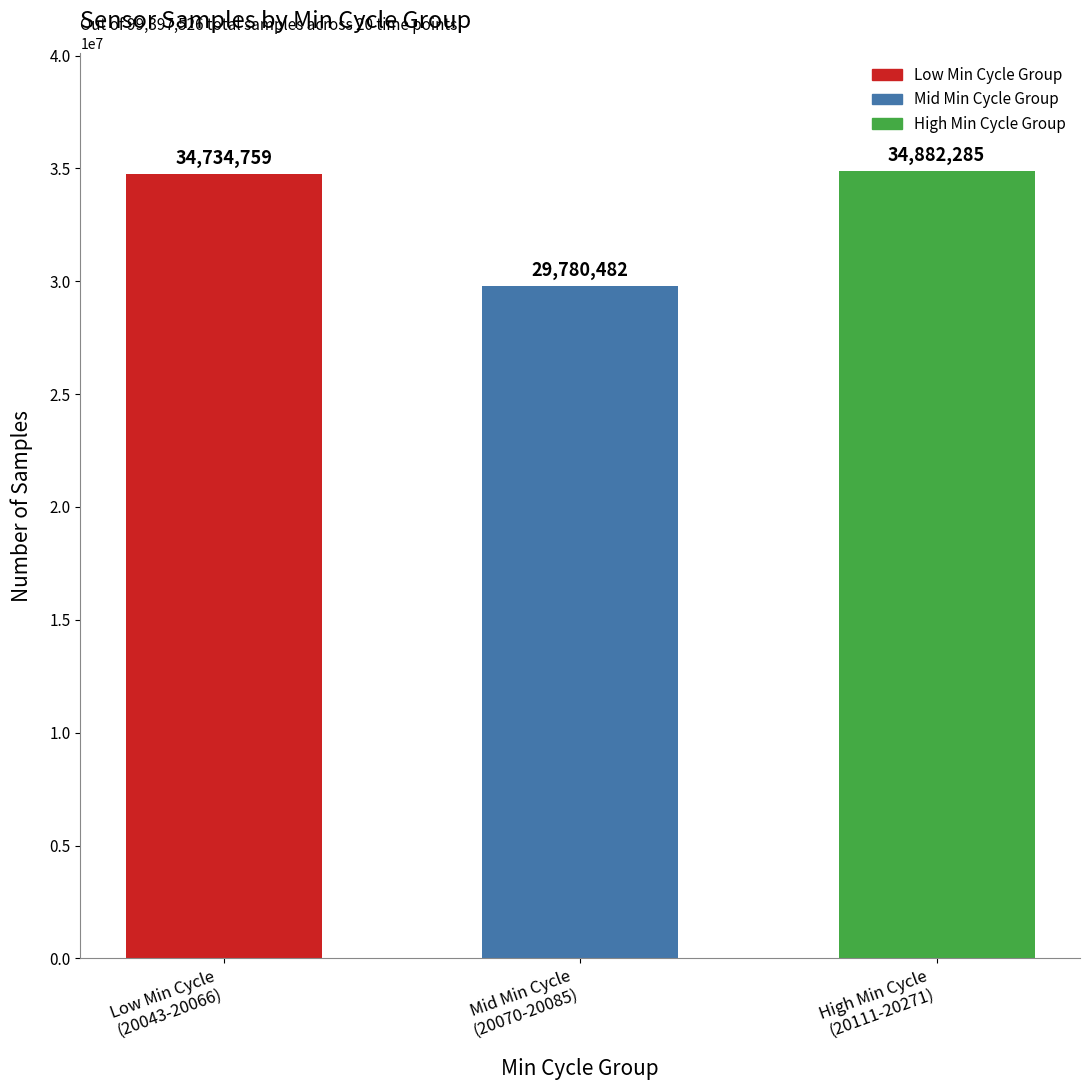

The chart shows a value of 52691506 at Low Min Cycle
(20043-20066). True or false?

False